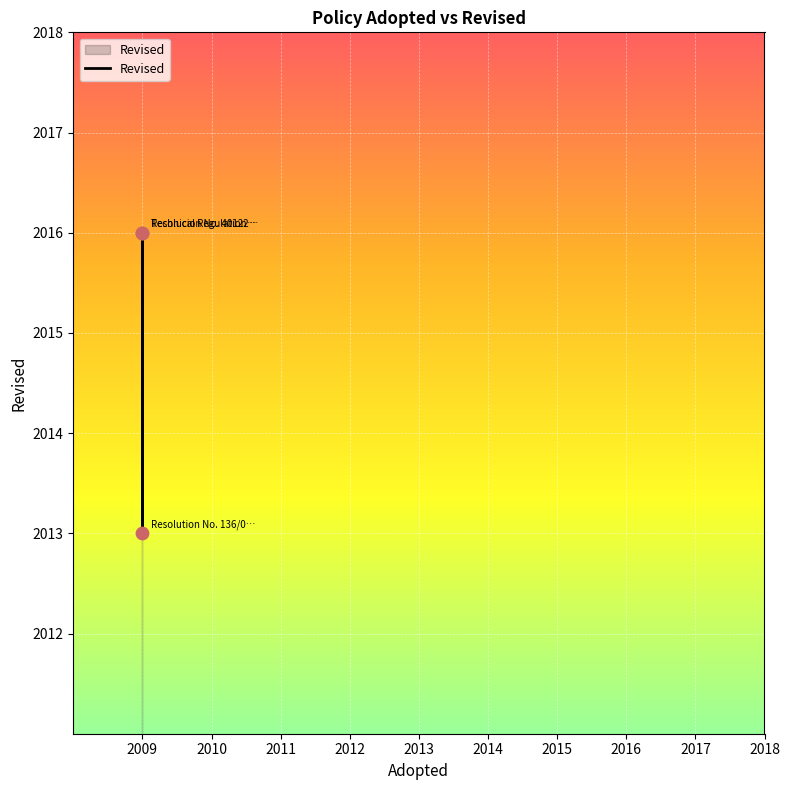

Approximately how many times larger is the value at 2009 compared to 2009?

1.0